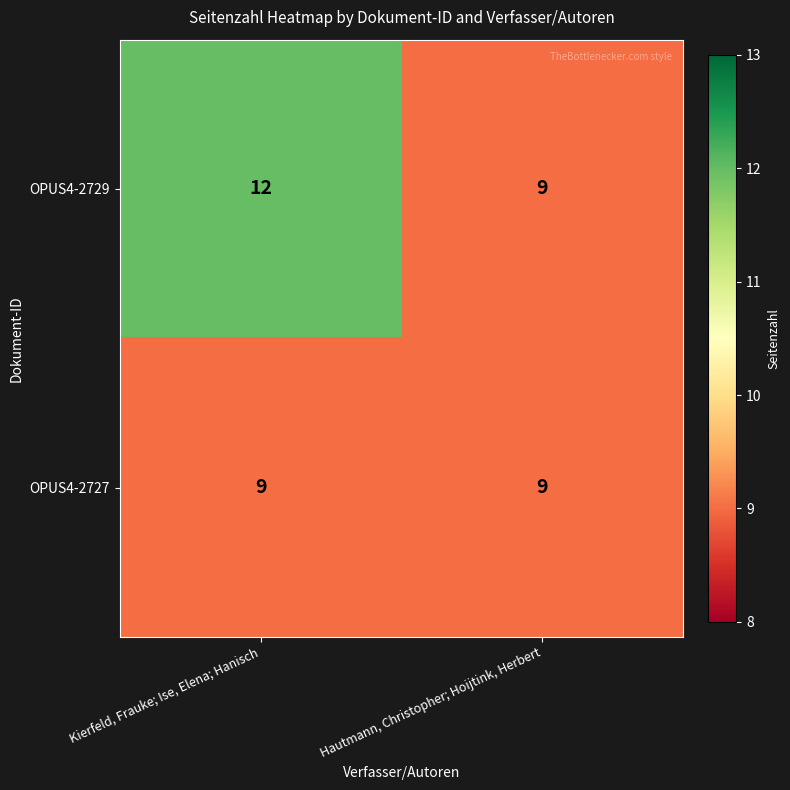

Reading left to right, what are all the values shown in this chart?

OPUS4-2729: Kierfeld, Frauke; Ise, Elena; Hanisch=12	Hautmann, Christopher; Hoijtink, Herbert=9
OPUS4-2727: Kierfeld, Frauke; Ise, Elena; Hanisch=9	Hautmann, Christopher; Hoijtink, Herbert=9